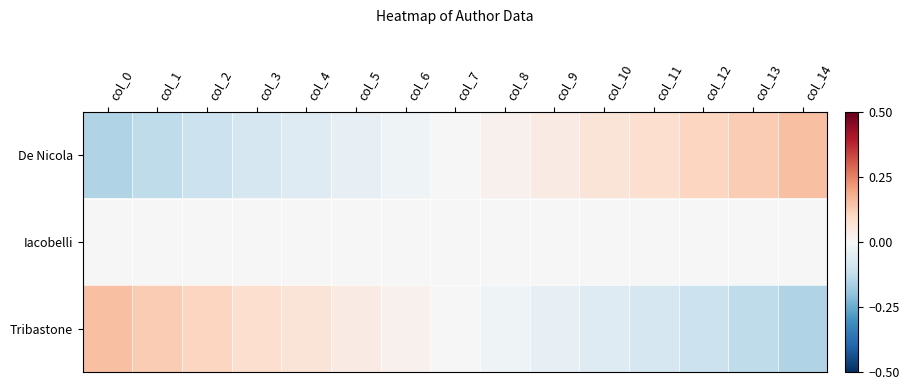

Reading left to right, what are all the values shown in this chart?

De Nicola: col_0=-0.1	col_1=-0.1	col_2=-0.1	col_3=-0.1	col_4=-0.1	col_5=-0.0	col_6=-0.0	col_7=0.0	col_8=0.0	col_9=0.0	col_10=0.1	col_11=0.1	col_12=0.1	col_13=0.1	col_14=0.1
Iacobelli: col_0=0.0	col_1=0.0	col_2=0.0	col_3=0.0	col_4=0.0	col_5=0.0	col_6=0.0	col_7=0.0	col_8=0.0	col_9=0.0	col_10=0.0	col_11=0.0	col_12=0.0	col_13=0.0	col_14=0.0
Tribastone: col_0=0.1	col_1=0.1	col_2=0.1	col_3=0.1	col_4=0.1	col_5=0.0	col_6=0.0	col_7=0.0	col_8=-0.0	col_9=-0.0	col_10=-0.1	col_11=-0.1	col_12=-0.1	col_13=-0.1	col_14=-0.1